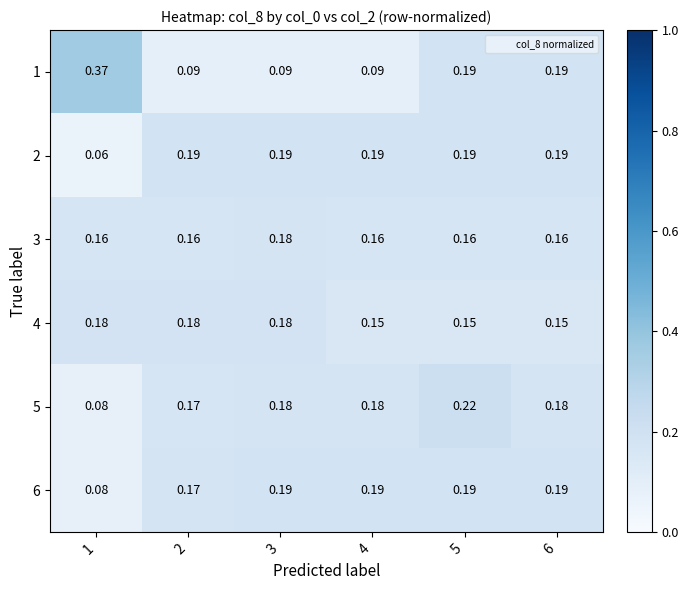

At 1, list the series in order from smallest to largest.

2, 5, 6, 3, 4, 1